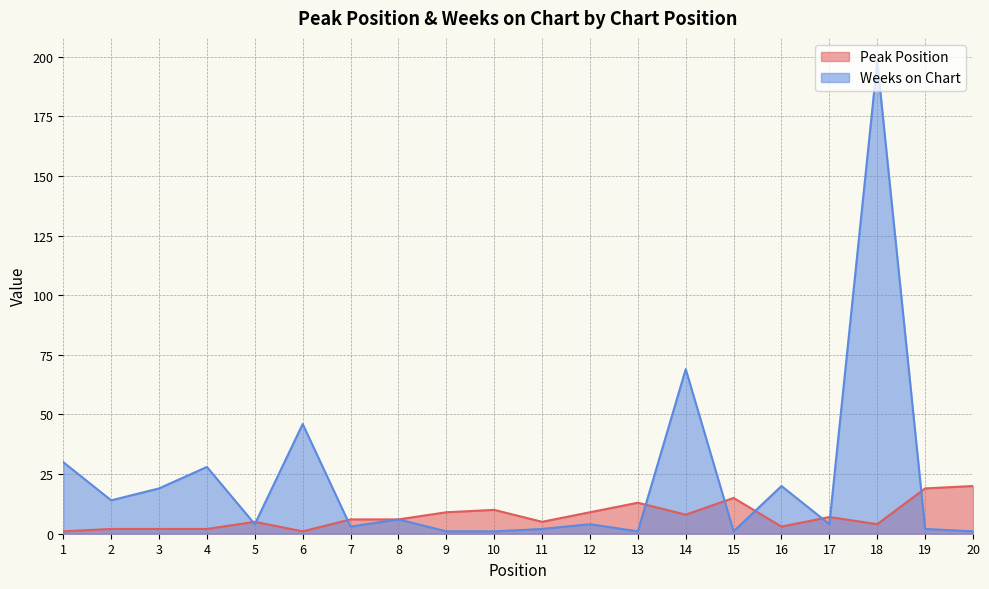

Where is Weeks on Chart nearest to the value 99?

14